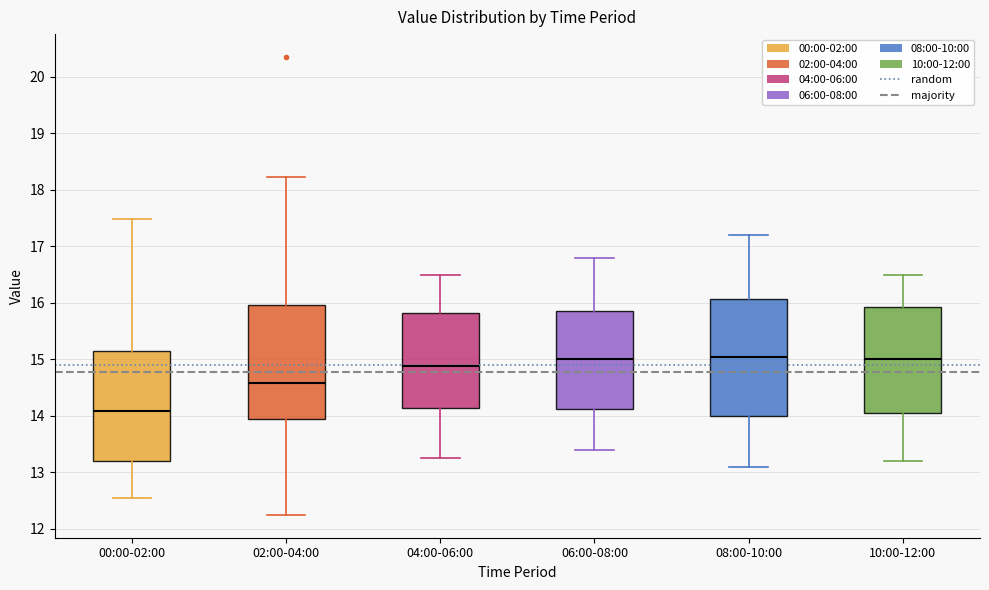

Reading left to right, read every box against the y-axis: the position of its median line, the range the box covers, and the ends of its whiskers. The values are not printed on the chart, so give them approximately, as read against the axis.

00:00-02:00: median 14.1, box 13.2 to 15.2, whiskers 12.6 to 17.5
02:00-04:00: median 14.6, box 13.9 to 16.0, whiskers 12.3 to 18.2
04:00-06:00: median 14.9, box 14.1 to 15.8, whiskers 13.3 to 16.5
06:00-08:00: median 15.0, box 14.1 to 15.9, whiskers 13.4 to 16.8
08:00-10:00: median 15.1, box 14.0 to 16.1, whiskers 13.1 to 17.2
10:00-12:00: median 15.0, box 14.1 to 15.9, whiskers 13.2 to 16.5